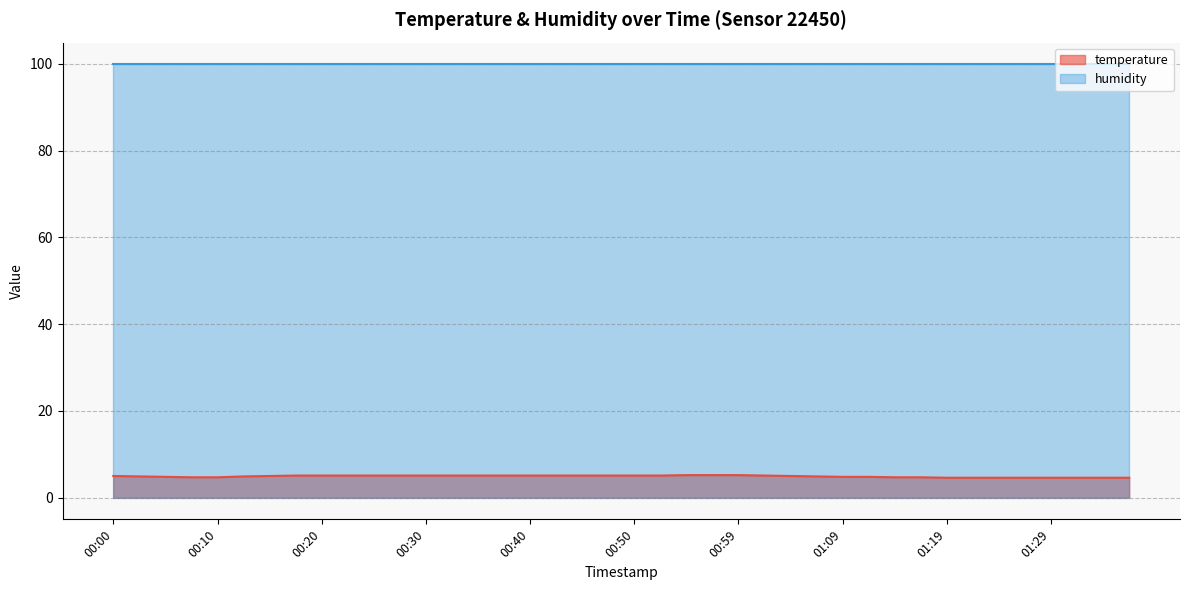

What is the label of the 19th point from the left?

00:45